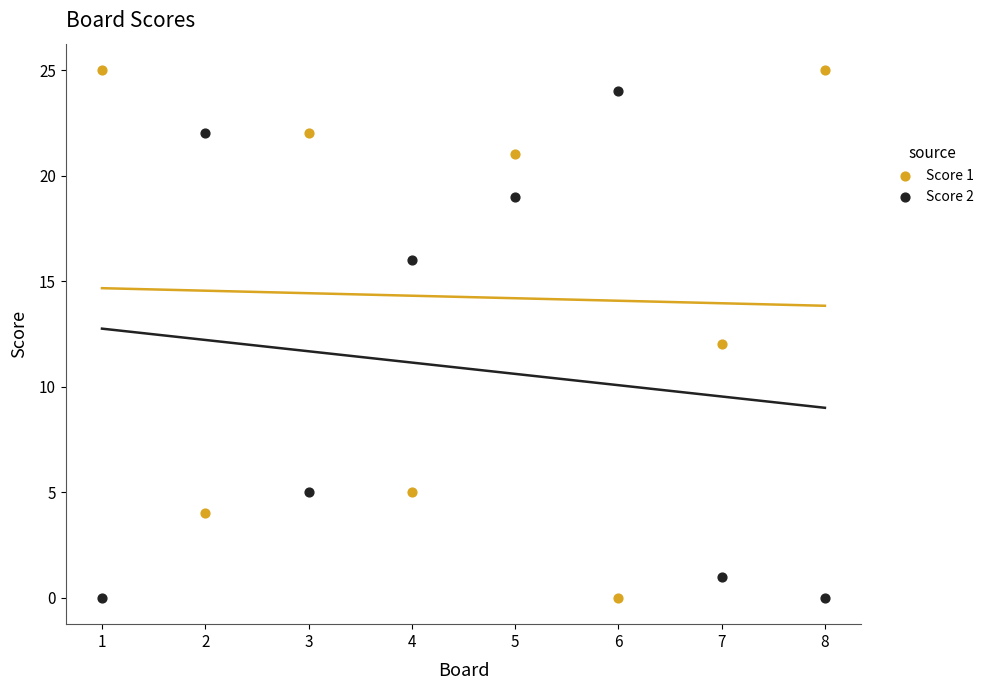

Across all data points, what is the range of Y values (max minus min)?

25